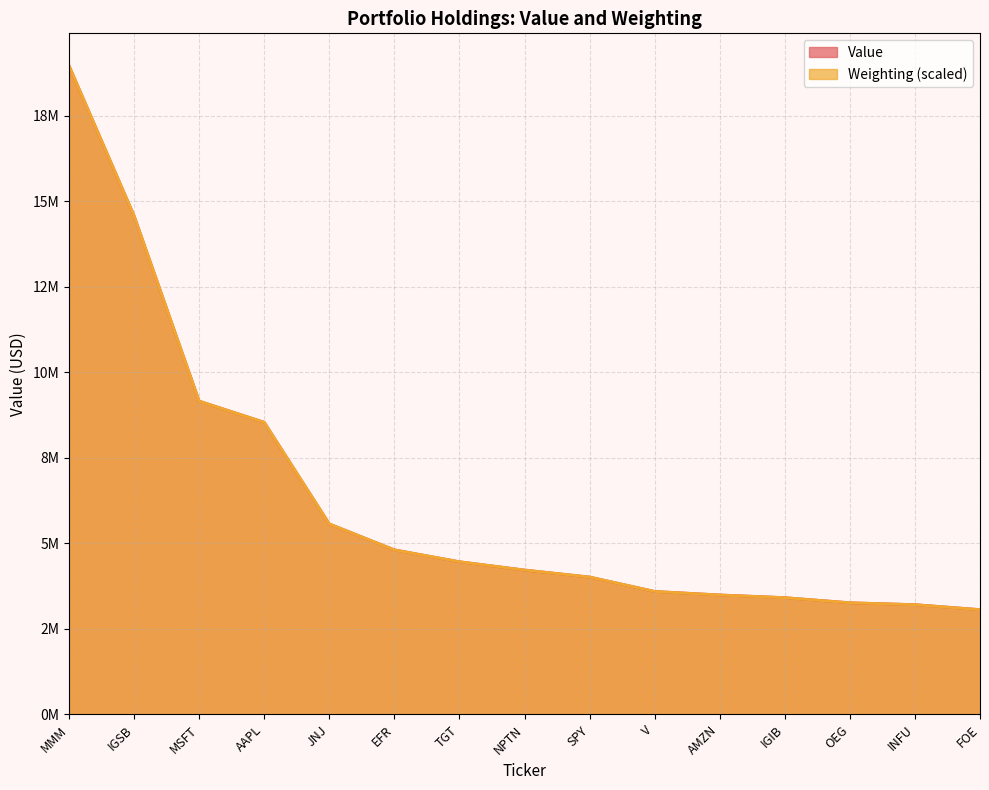

Which series has the largest total across all categories?

Value